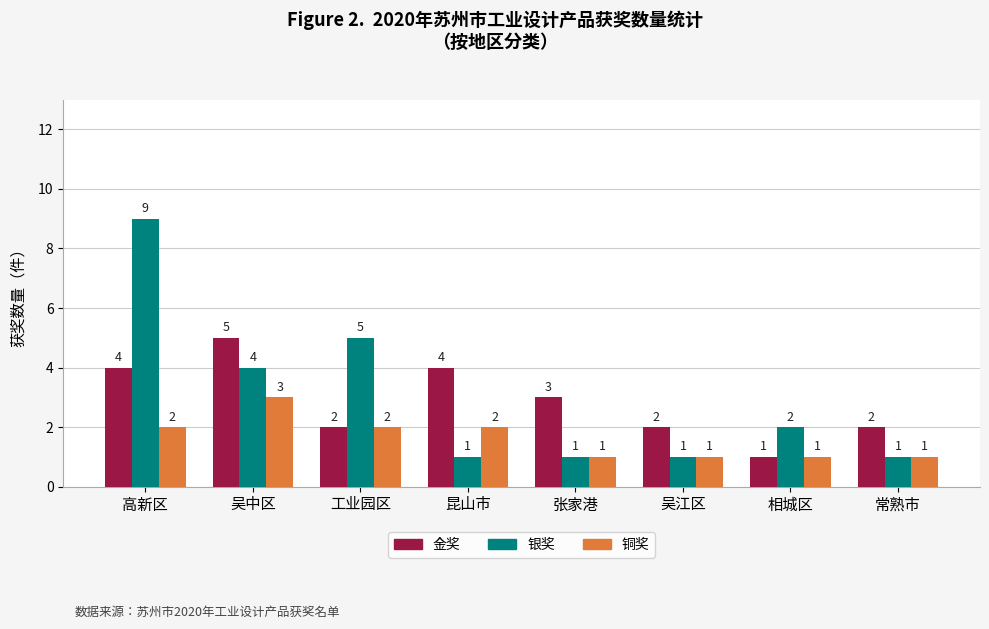

What position from the left is 高新区?

1